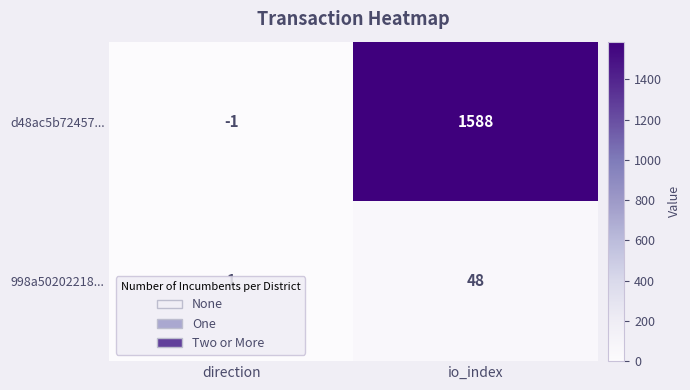

What is the greatest value displayed?

1588